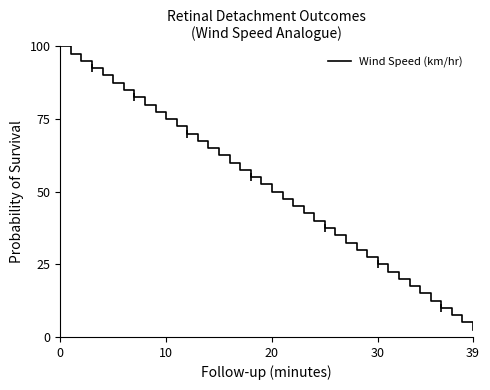

Reading left to right, transcribe all the data shown in this chart.

100.0	97.5	95.0	92.5	90.0	87.5	85.0	82.5	80.0	77.5	75.0	72.5	70.0	67.5	65.0	62.5	60.0	57.5	55.0	52.5	50.0	47.5	45.0	42.5	40.0	37.5	35.0	32.5	30.0	27.5	25.0	22.5	20.0	17.5	15.0	12.5	10.0	7.5	5.0	2.5